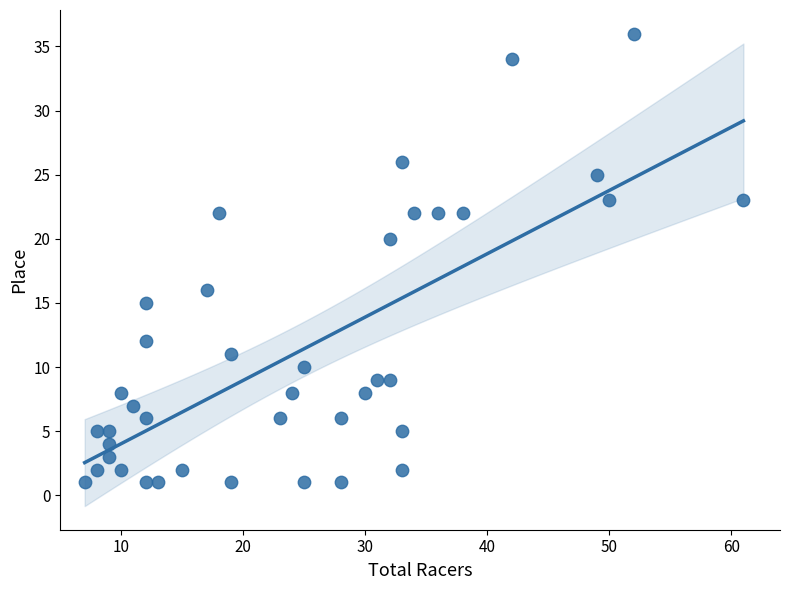

What is the range of Y values (max minus min)?

35